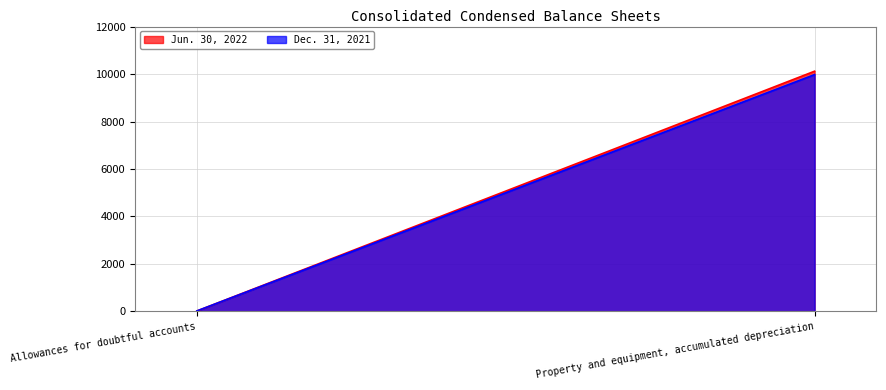

What is the approximate value of Dec. 31, 2021 at Allowances for doubtful accounts?

22.5